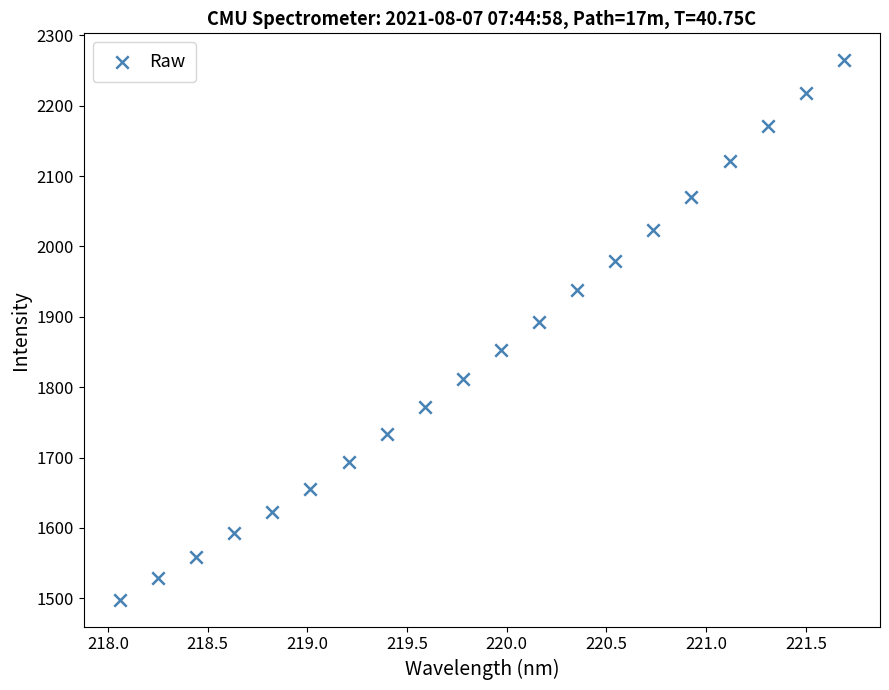

What Y value in the scatter plot is closest to 1881?

1892.7